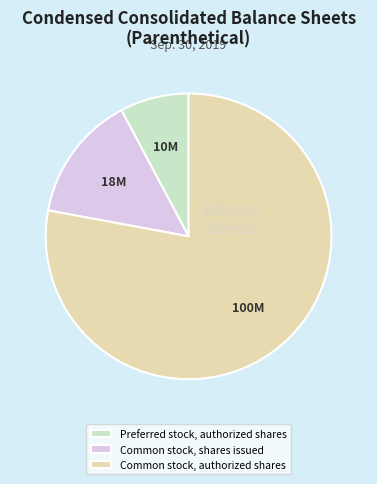

Combined, do Common stock, shares issued and Common stock, authorized shares account for over 50%?

Yes